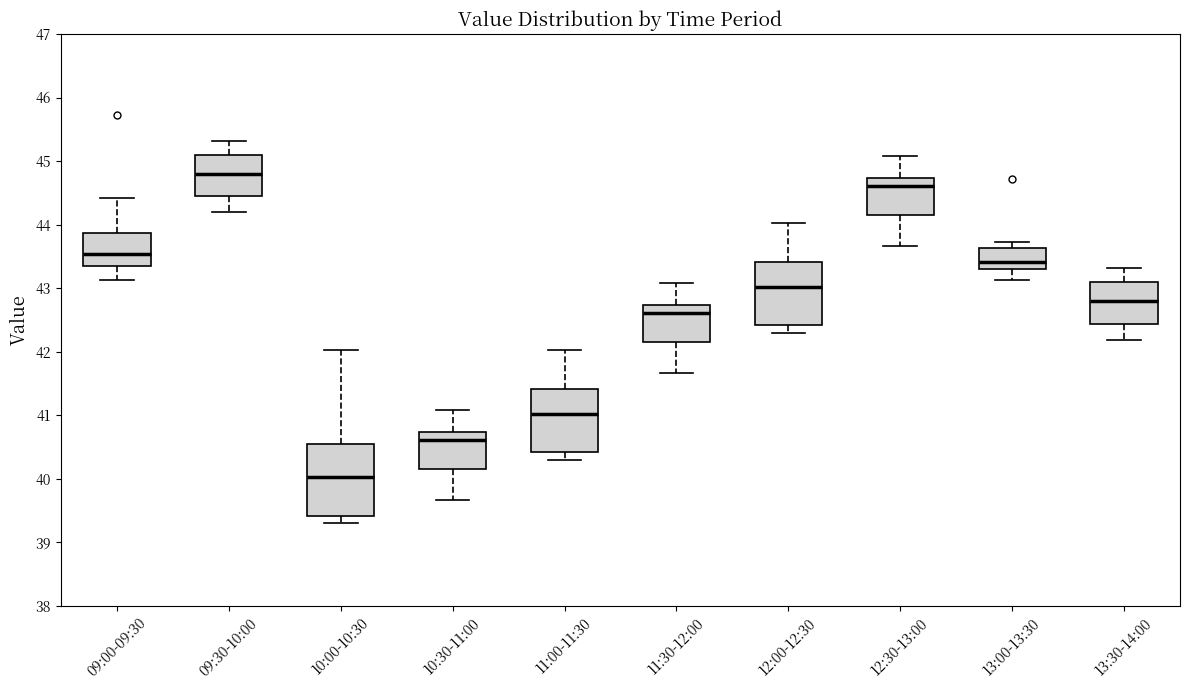

Reading left to right, read every box against the y-axis: the position of its median line, the range the box covers, and the ends of its whiskers. The values are not printed on the chart, so give them approximately, as read against the axis.

09:00-09:30: median 43.5, box 43.3 to 43.9, whiskers 43.1 to 44.4
09:30-10:00: median 44.8, box 44.4 to 45.1, whiskers 44.2 to 45.3
10:00-10:30: median 40.0, box 39.4 to 40.6, whiskers 39.3 to 42.0
10:30-11:00: median 40.6, box 40.2 to 40.7, whiskers 39.7 to 41.1
11:00-11:30: median 41.0, box 40.4 to 41.4, whiskers 40.3 to 42.0
11:30-12:00: median 42.6, box 42.2 to 42.7, whiskers 41.7 to 43.1
12:00-12:30: median 43.0, box 42.4 to 43.4, whiskers 42.3 to 44.0
12:30-13:00: median 44.6, box 44.2 to 44.7, whiskers 43.7 to 45.1
13:00-13:30: median 43.4, box 43.3 to 43.6, whiskers 43.1 to 43.7
13:30-14:00: median 42.8, box 42.4 to 43.1, whiskers 42.2 to 43.3